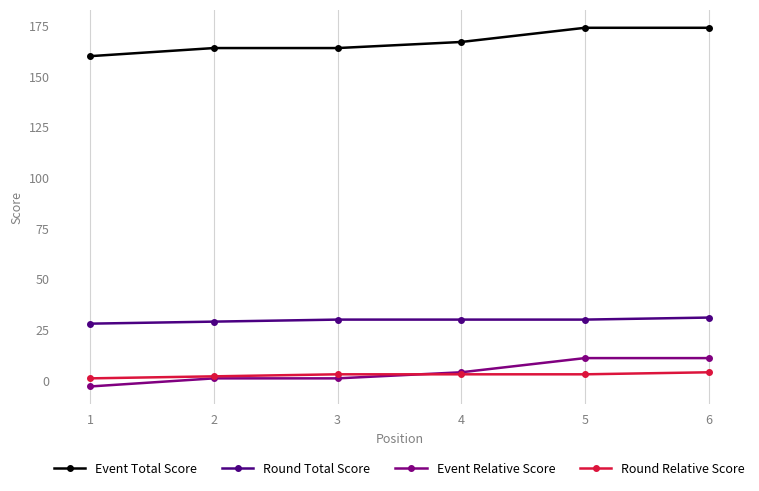

True or false: Round Relative Score and Round Total Score cross at least once.

False